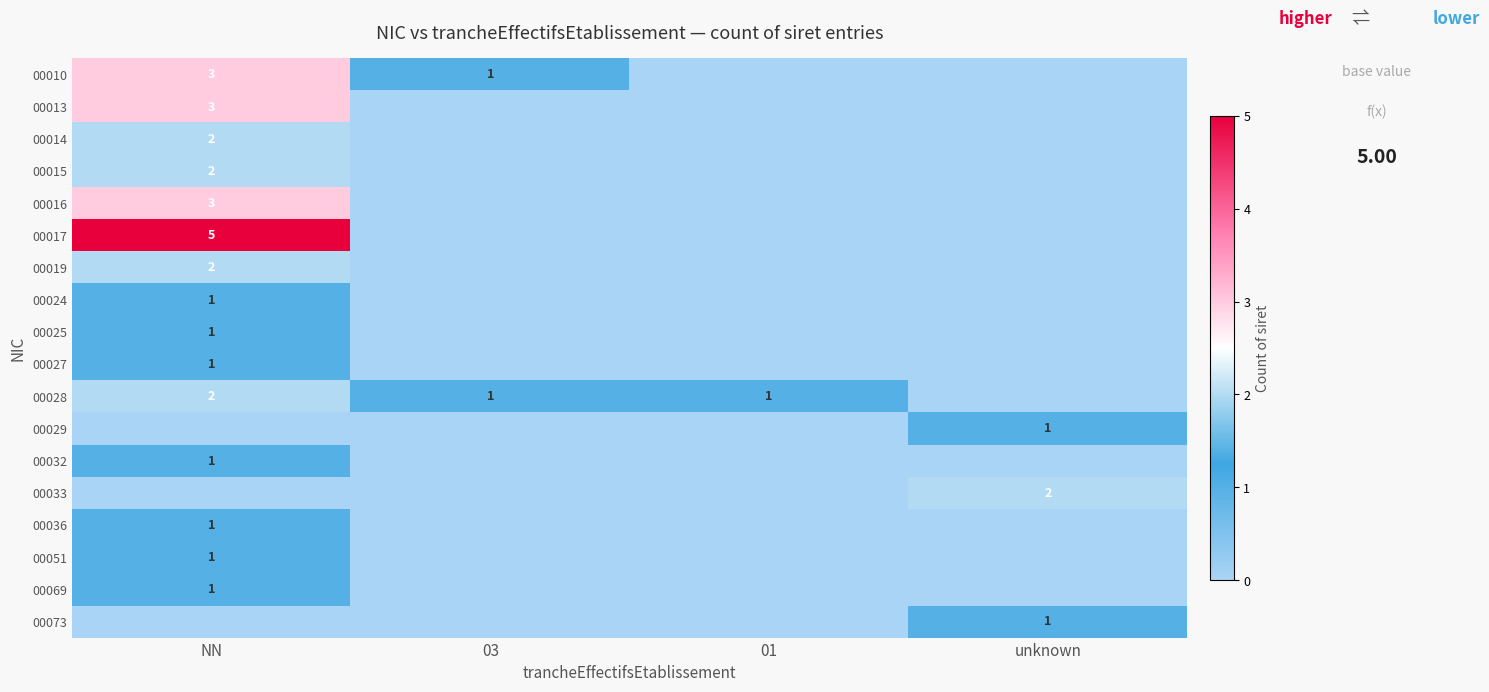

The 00073 series shows 2 at unknown. True or false?

False